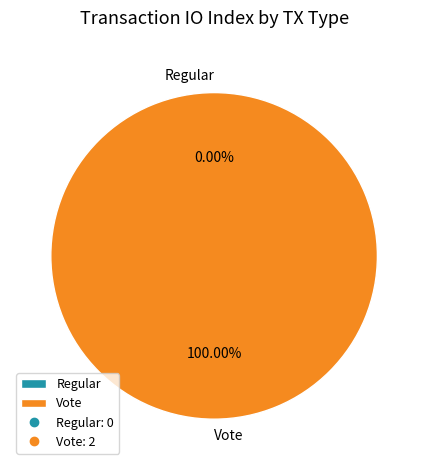

Which category accounts for the majority?

Vote